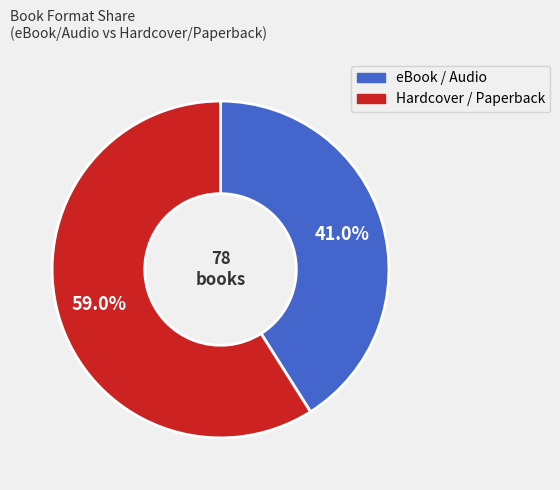

Is there any slice that represents more than half of the pie?

Yes